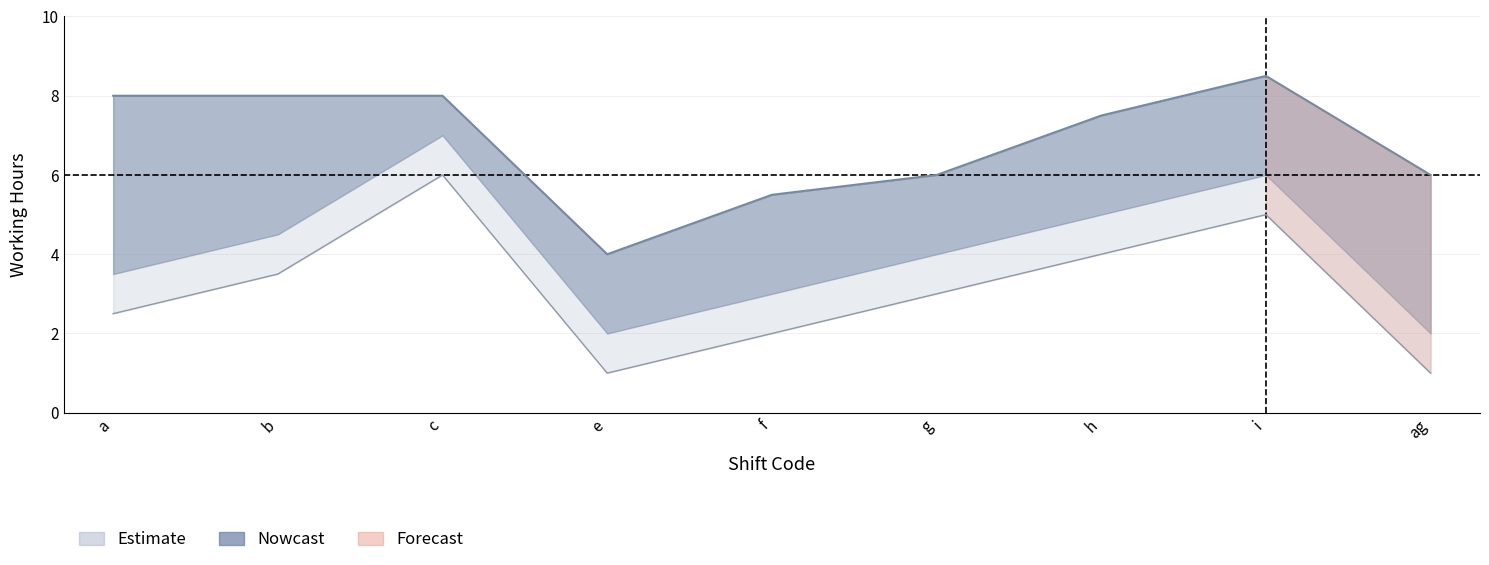

Does the chart have visible grid lines?

Yes